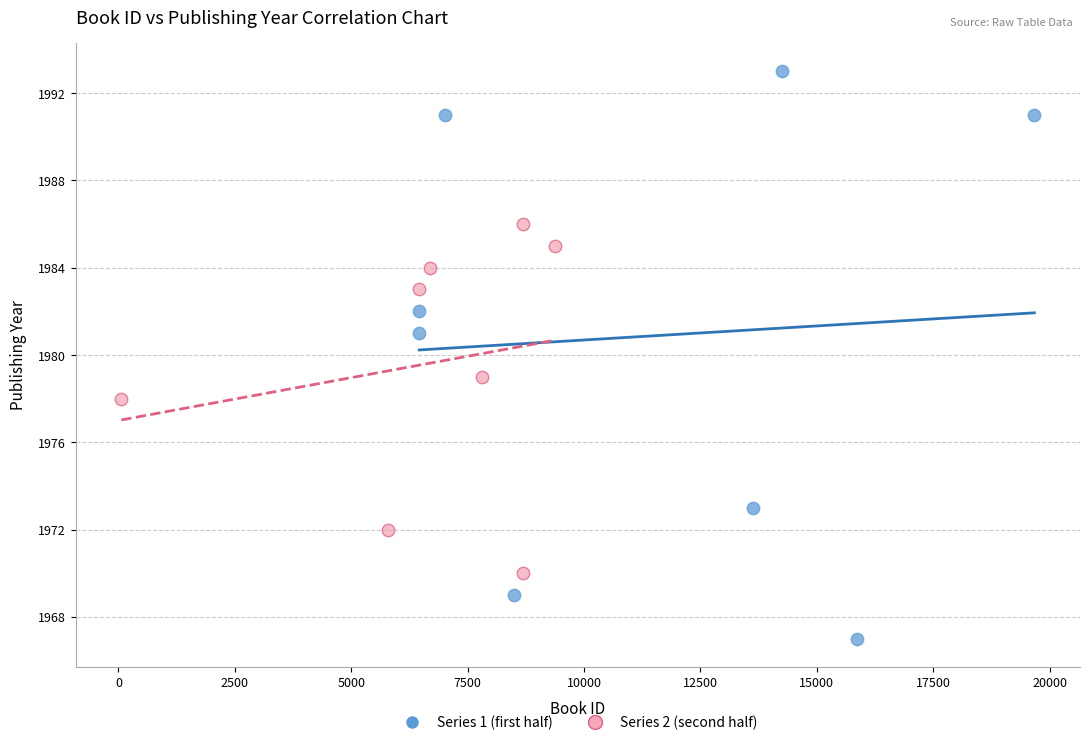

Which series reaches the minimum Y coordinate?

Series 1 (first half)